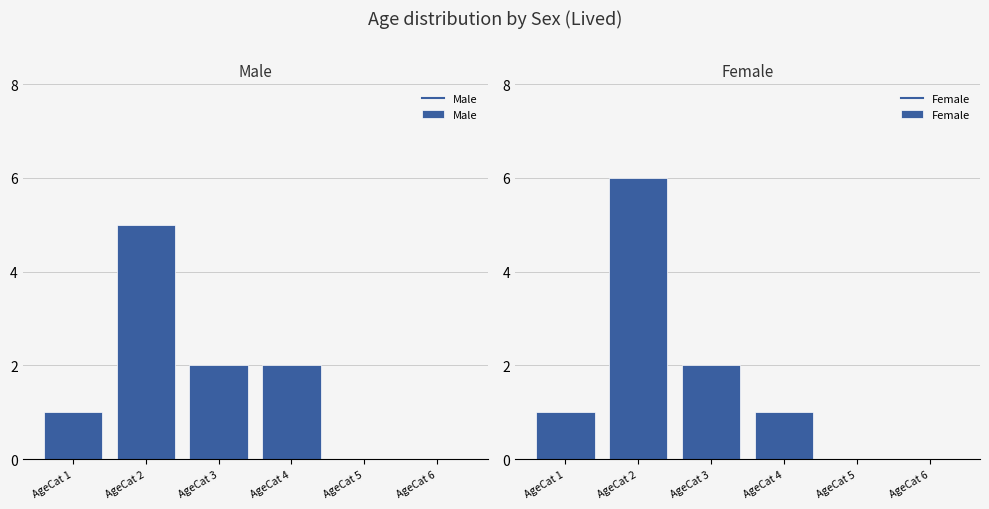

Which series has the widest spread of values?

Female